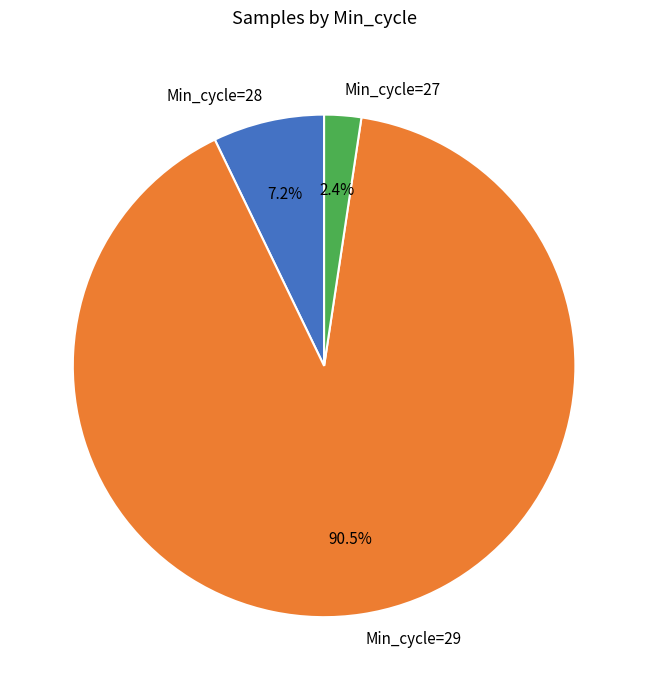

Is Min_cycle=28 the majority of the pie?

No